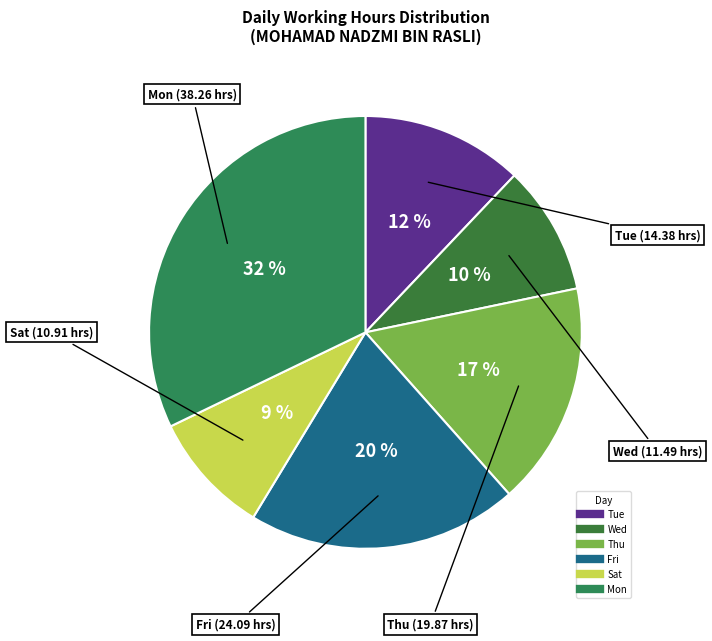

Which has a higher value, Wed or Mon?

Mon